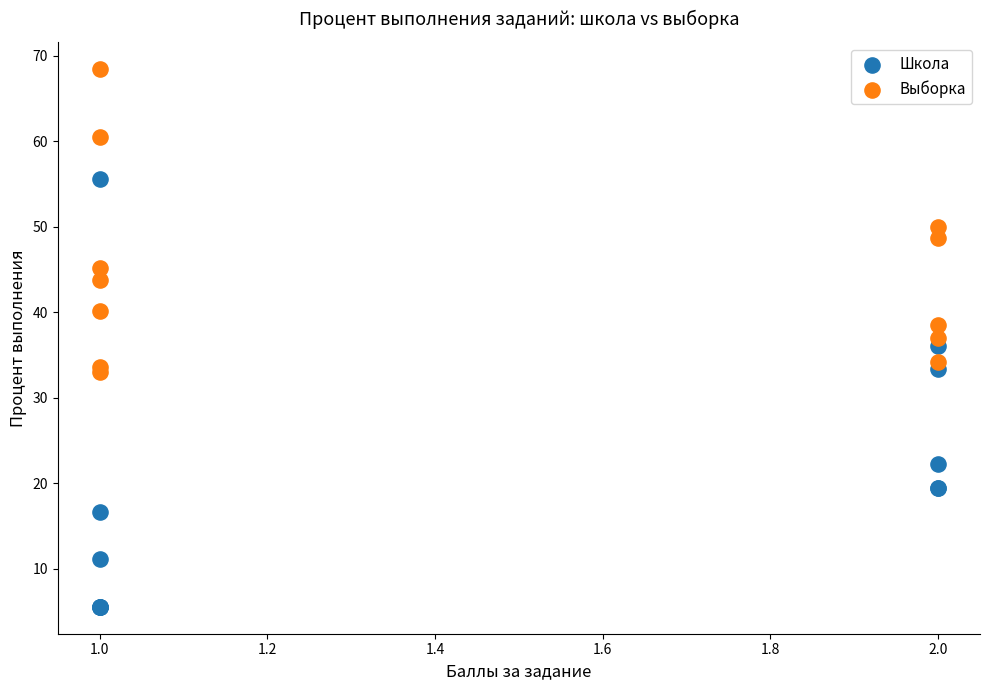

What are all the series names shown in the legend?

Школа, Выборка